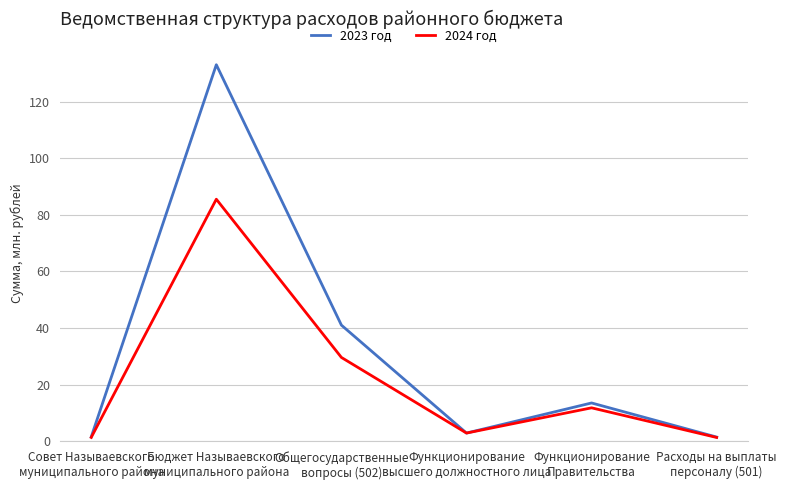

How many interior local valleys does the 2024 год series have?

1